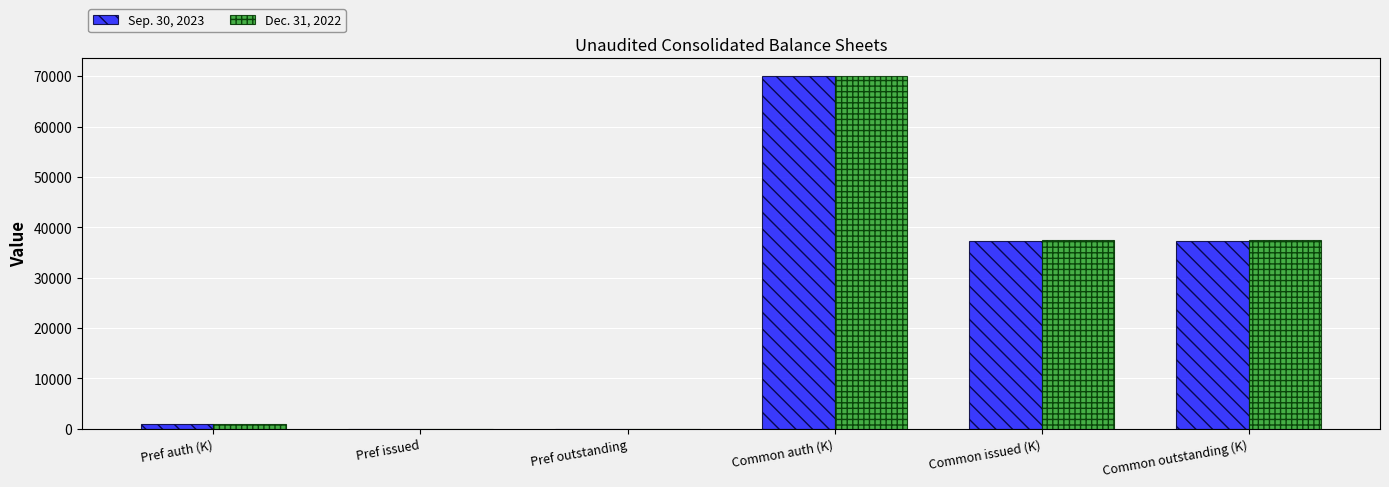

How many series are shown in this chart?

2